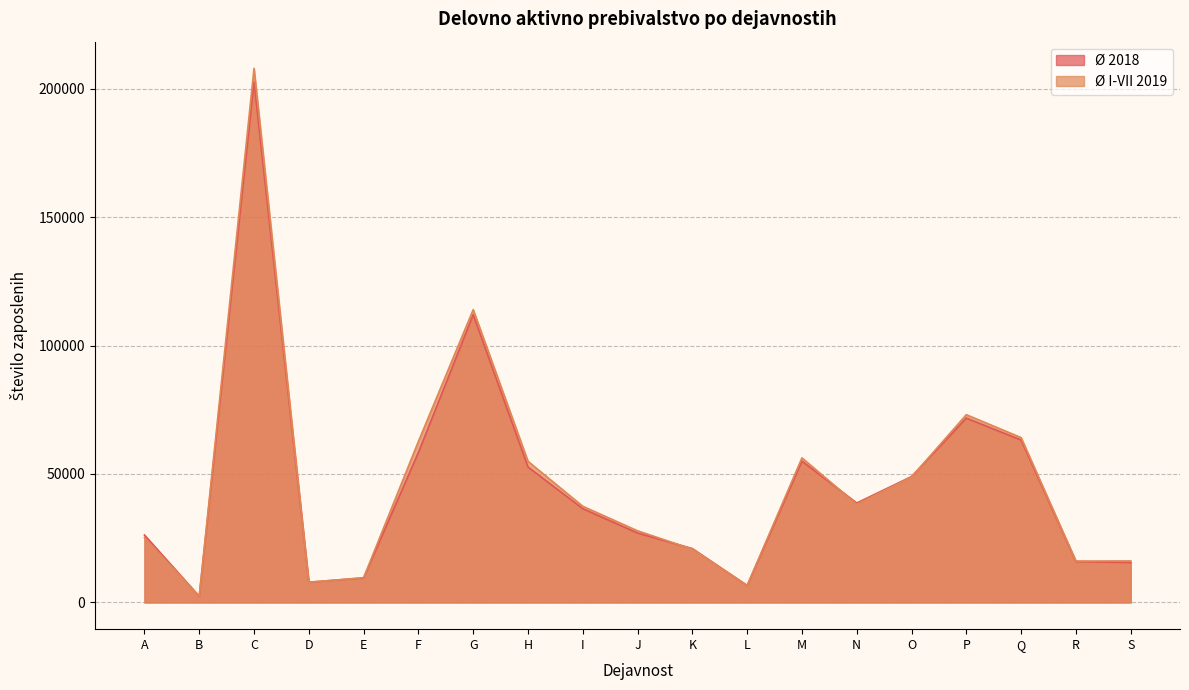

Between L and N, which series saw the biggest shift?

Ø 2018